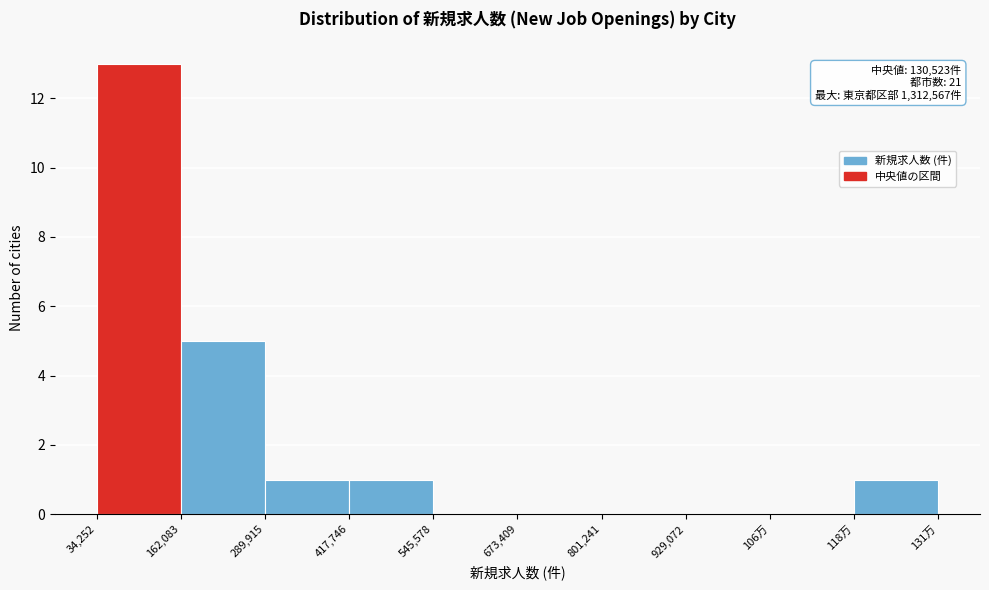

Reading left to right, extract all data points from this chart.

34,252=13	162,083=5	289,915=1	417,746=1	545,578=0	673,409=0	801,241=0	929,072=0	106万=0	118万=1